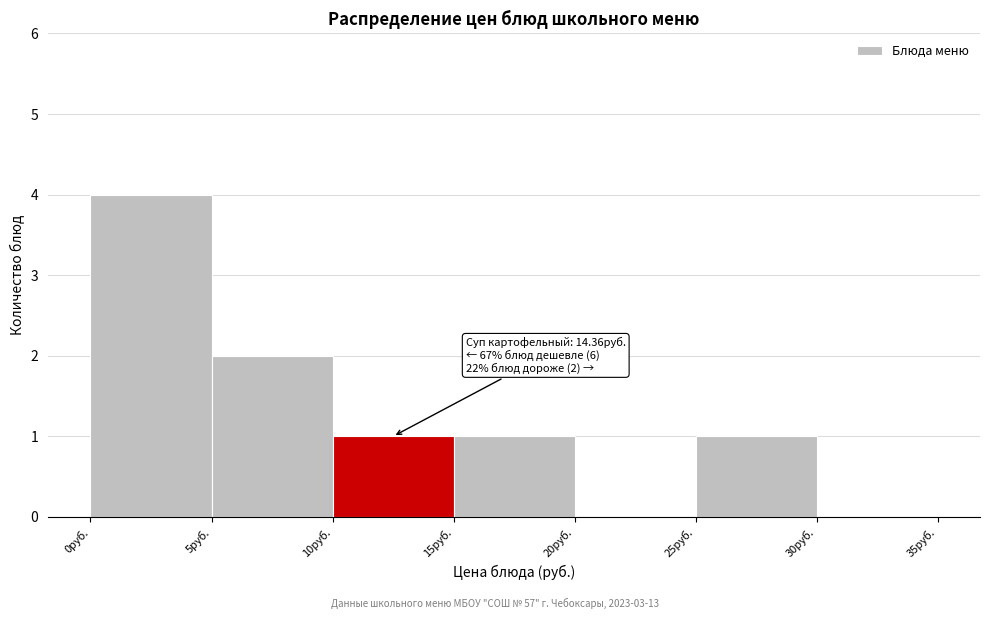

Over which range of the x-axis is the bar tallest?

0 to 5